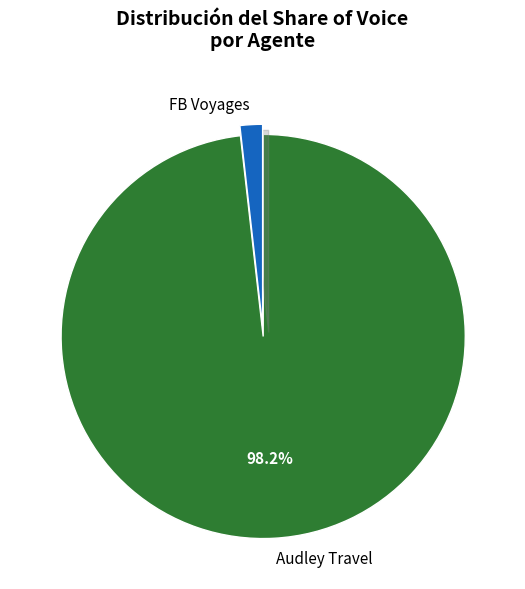

How many slices are in this pie chart?

3